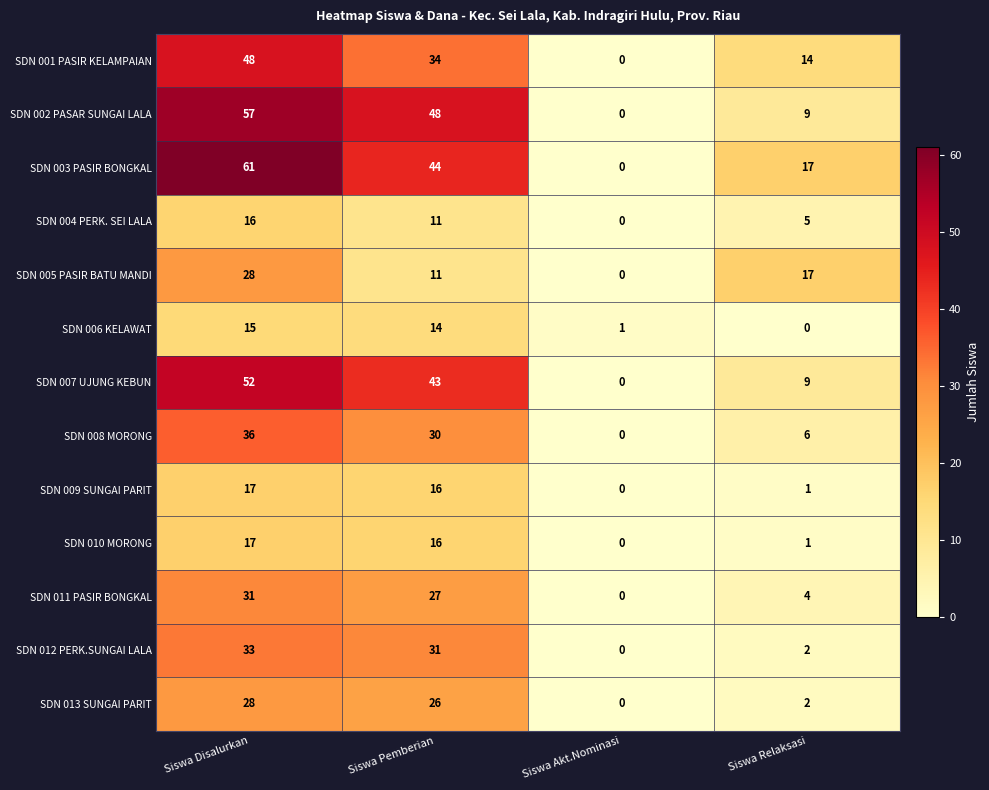

The SDN 005 PASIR BATU MANDI series shows 7 at Siswa Relaksasi. True or false?

False